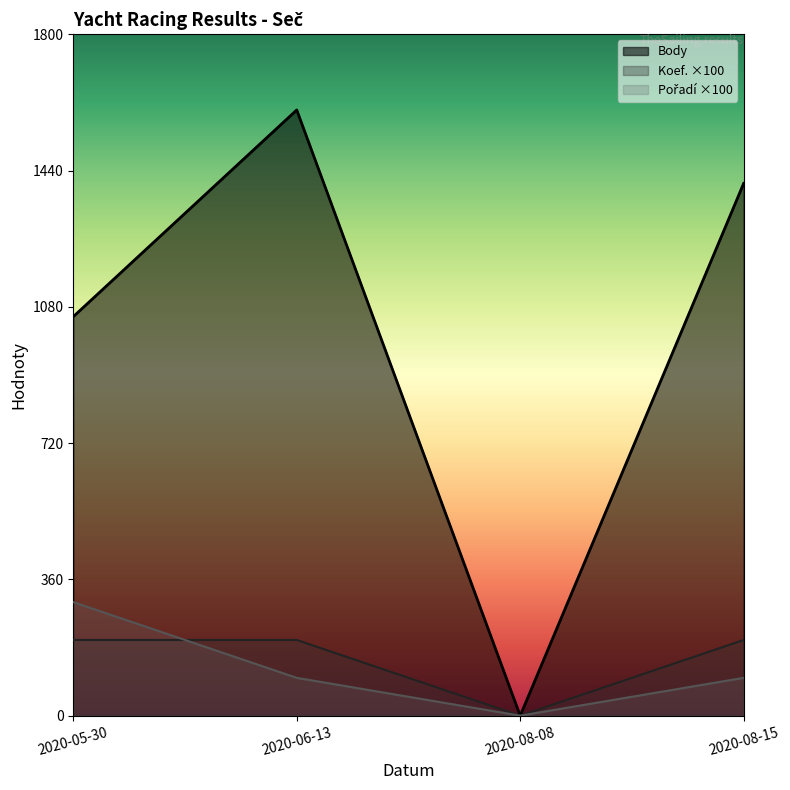

At which label does Koef. reach its peak?

2020-05-30